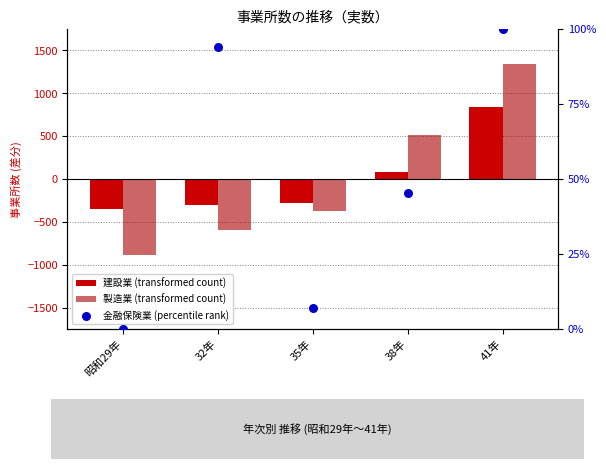

At how many categories does at least one series exceed 761?

1